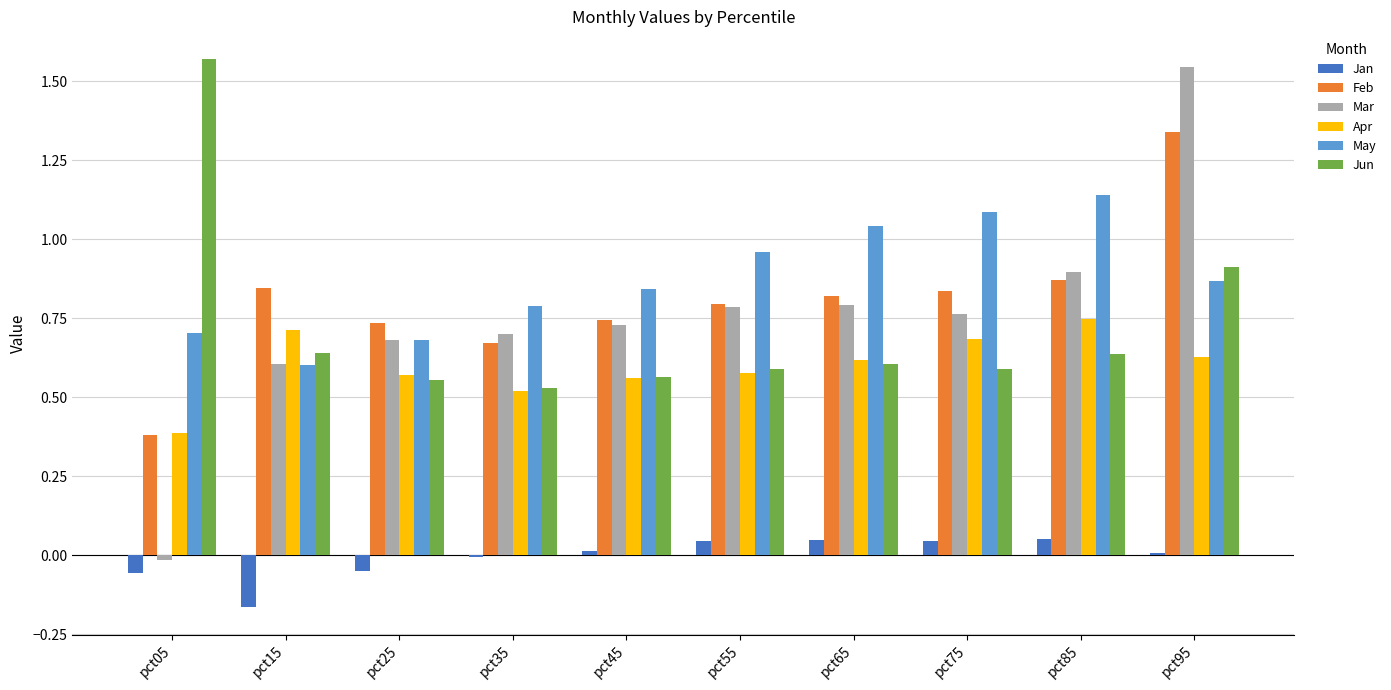

Is it true that May equals 0.7 at pct65?

False